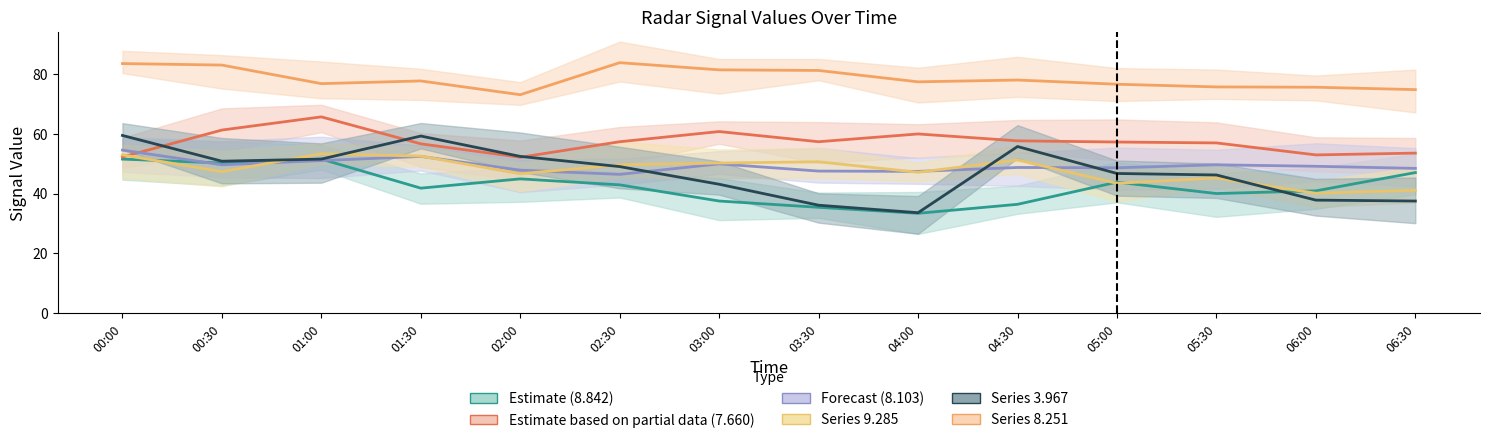

What position from the left is 2005/06/02 01:30?

4